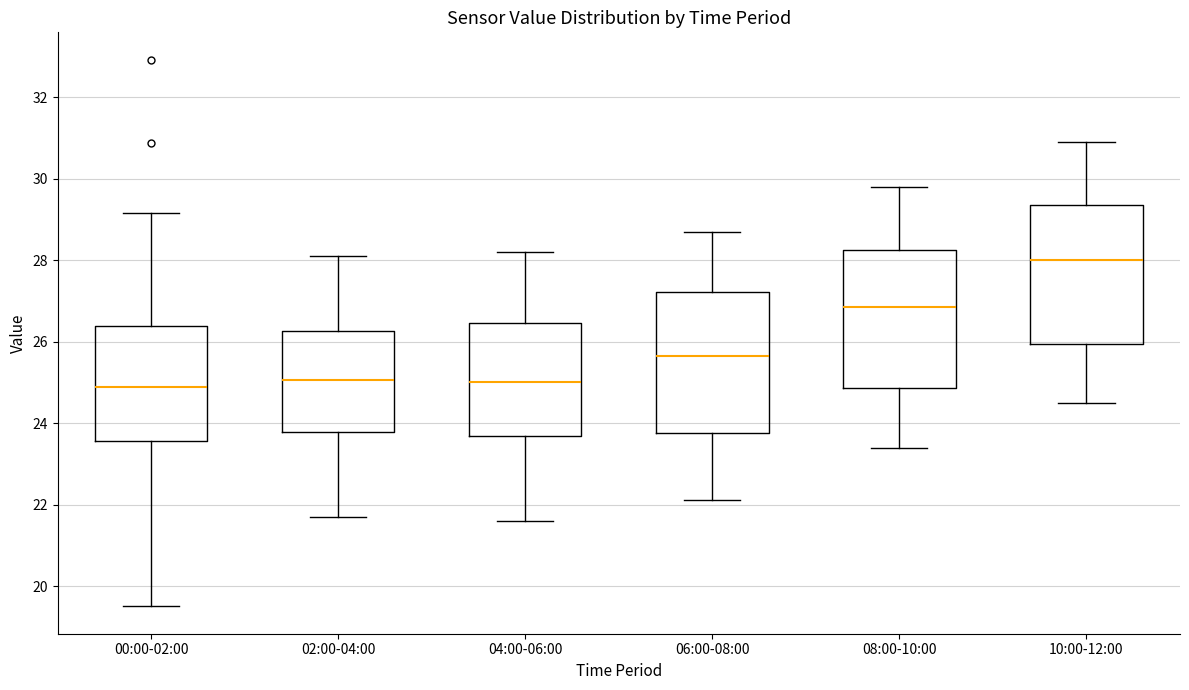

Reading left to right, read every box against the y-axis: the position of its median line, the range the box covers, and the ends of its whiskers. The values are not printed on the chart, so give them approximately, as read against the axis.

00:00-02:00: median 24.8, box 23.6 to 26.4, whiskers 19.6 to 29.2
02:00-04:00: median 25.0, box 23.8 to 26.2, whiskers 21.8 to 28.2
04:00-06:00: median 25.0, box 23.6 to 26.4, whiskers 21.6 to 28.2
06:00-08:00: median 25.6, box 23.8 to 27.2, whiskers 22.2 to 28.8
08:00-10:00: median 26.8, box 24.8 to 28.2, whiskers 23.4 to 29.8
10:00-12:00: median 28.0, box 26.0 to 29.4, whiskers 24.6 to 31.0